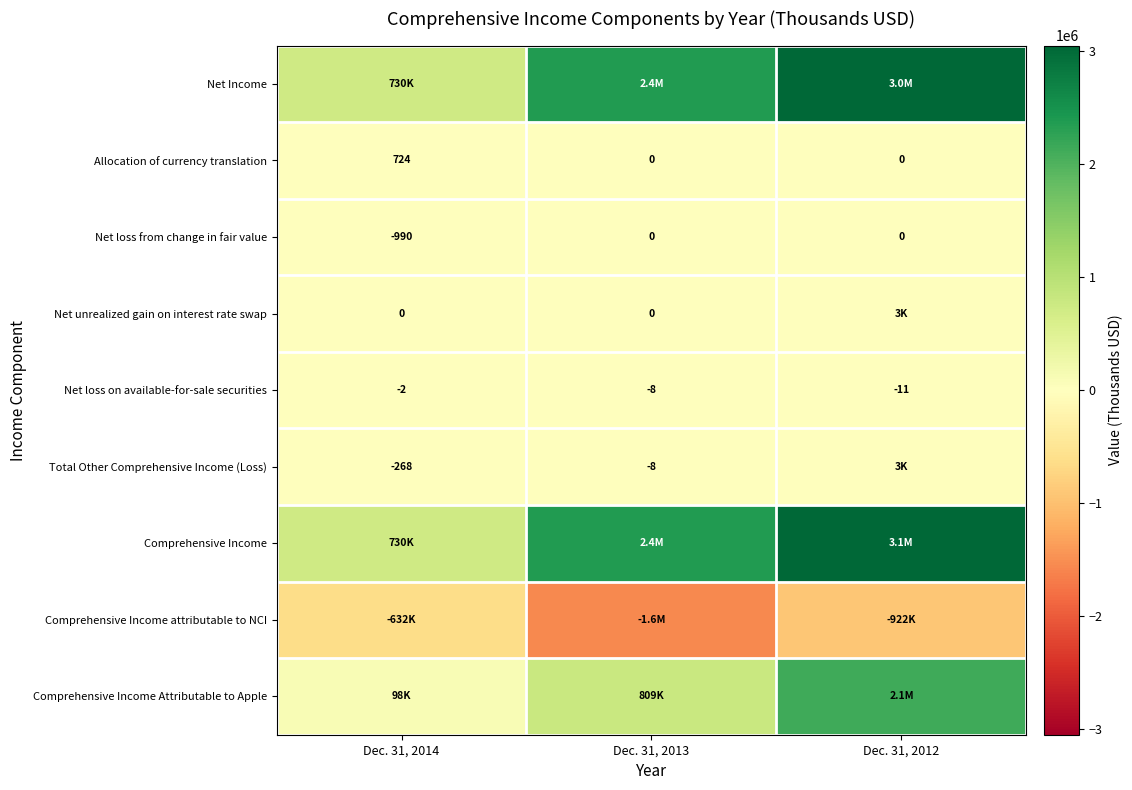

What is the sum of the Total Other Comprehensive Income (Loss) values at Dec. 31, 2013 and Dec. 31, 2014?

-276